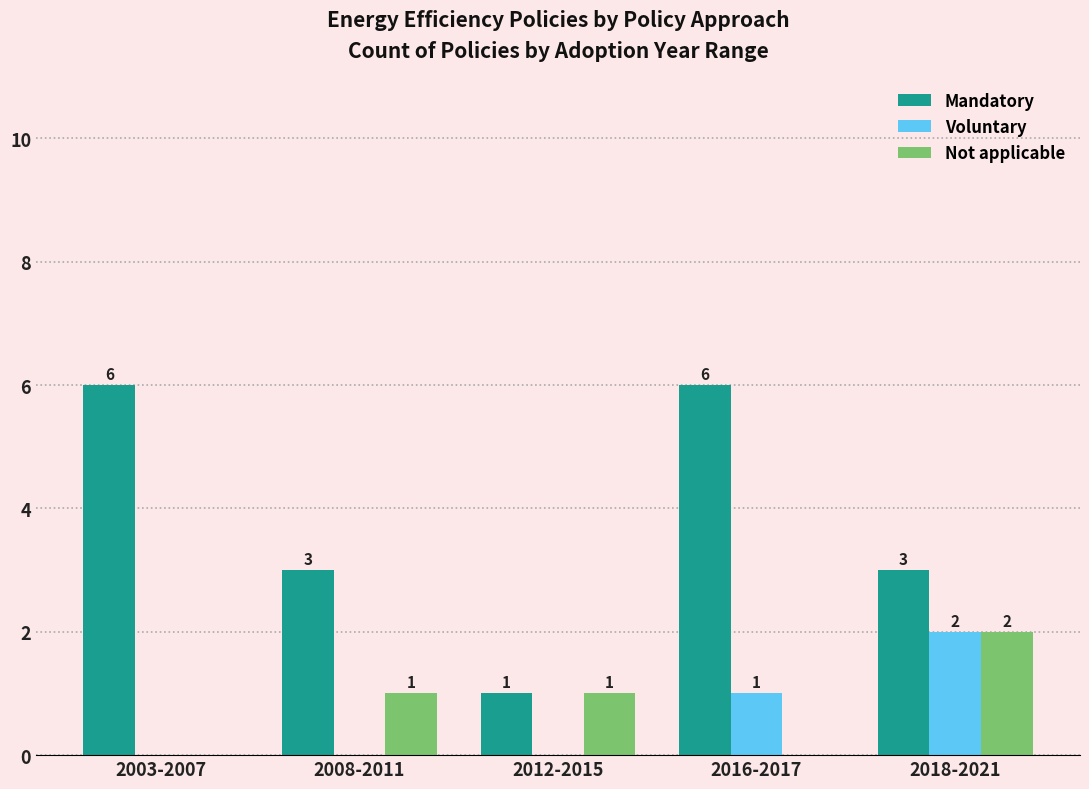

What is the sum of all Not applicable values?

4